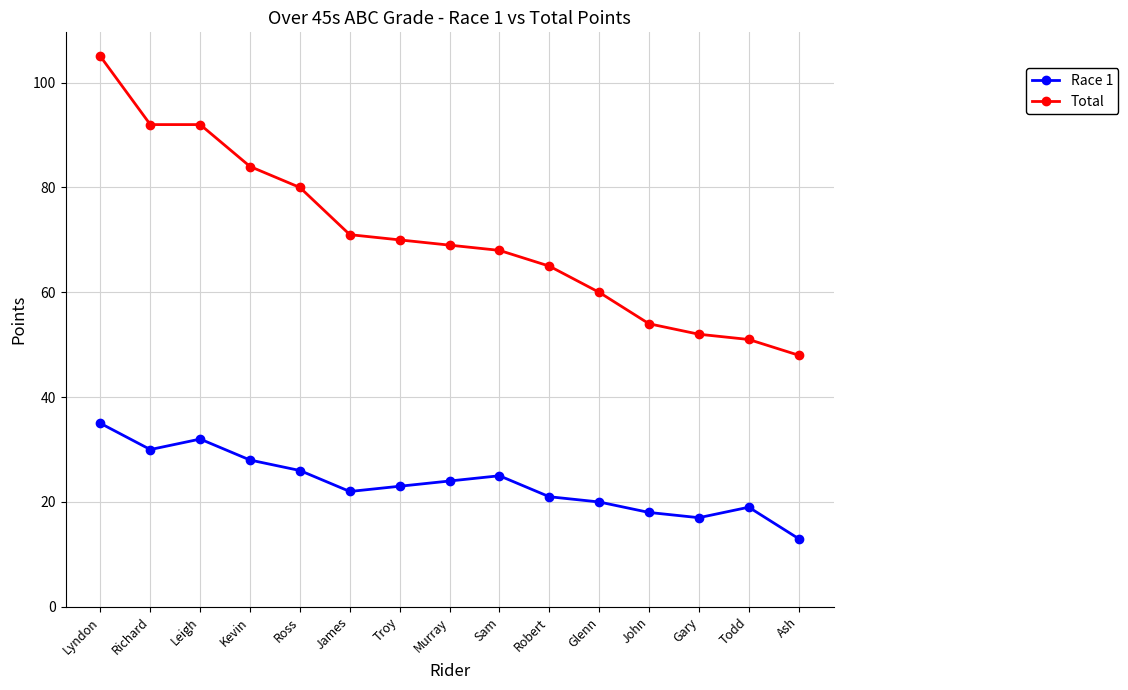

True or false: Total has more than 2 interior local peaks.

False